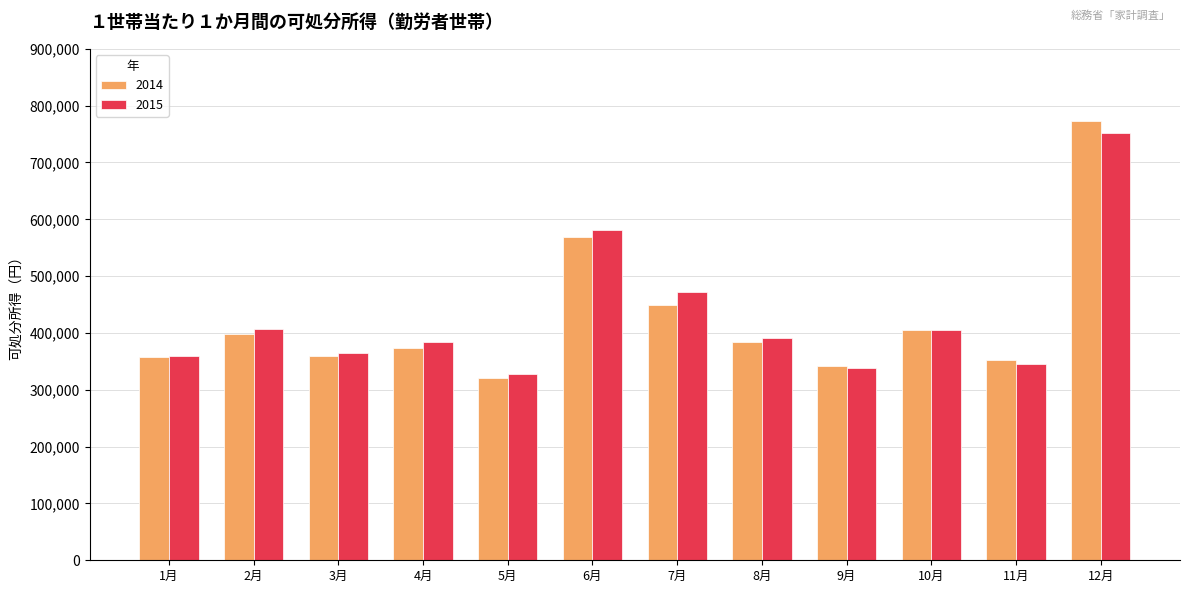

What is the total value across all series at 5月?

648815